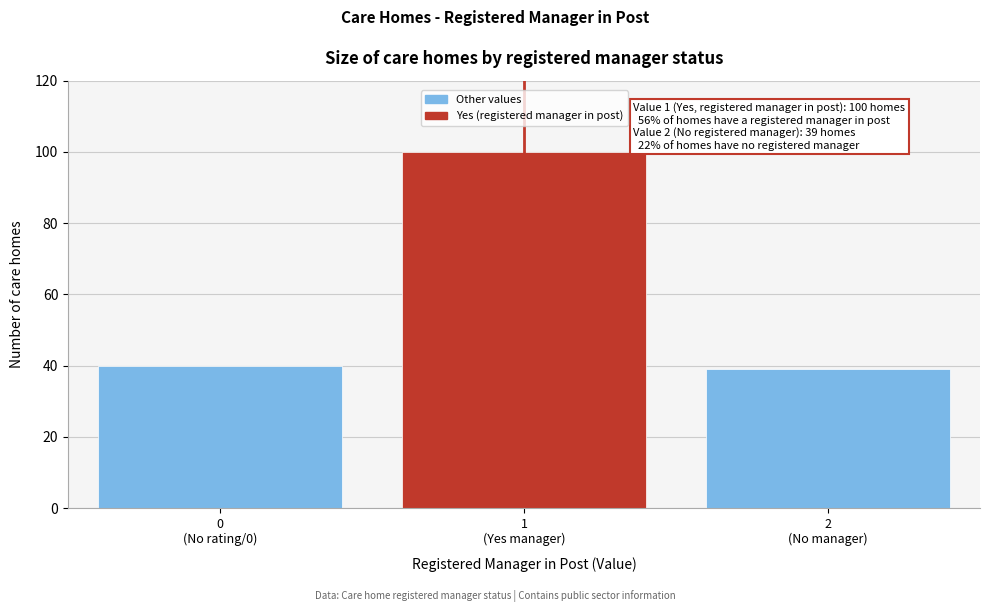

What is the minimum value shown in the chart?

39